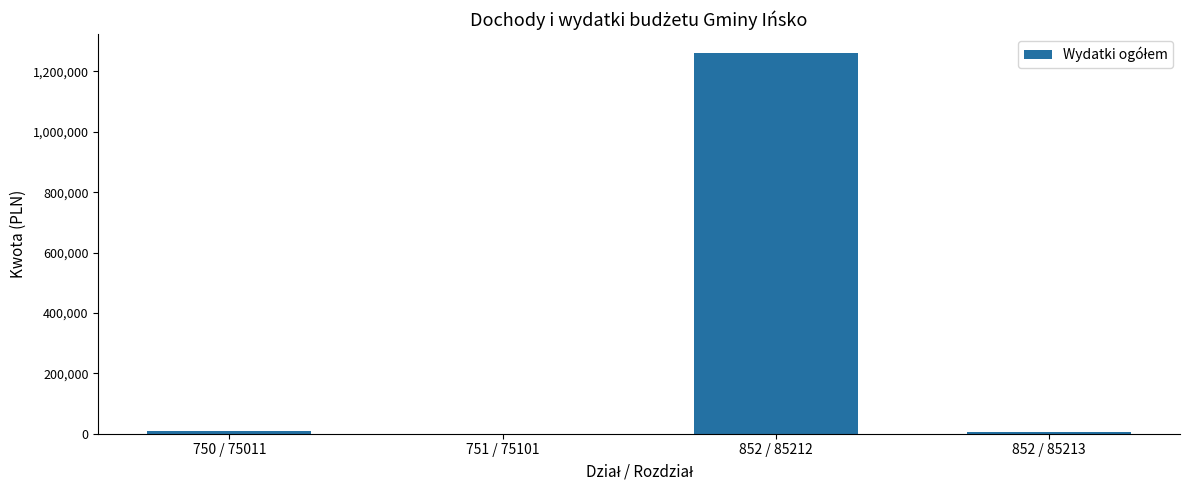

What is the sum of all values?

1275248.0